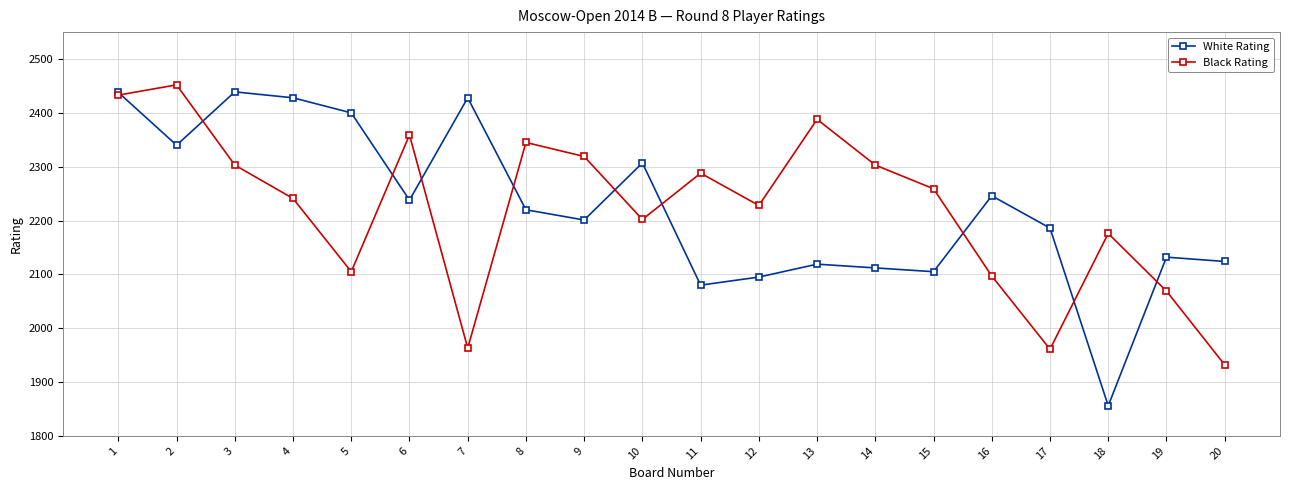

At which label does Black Rating reach its peak?

2